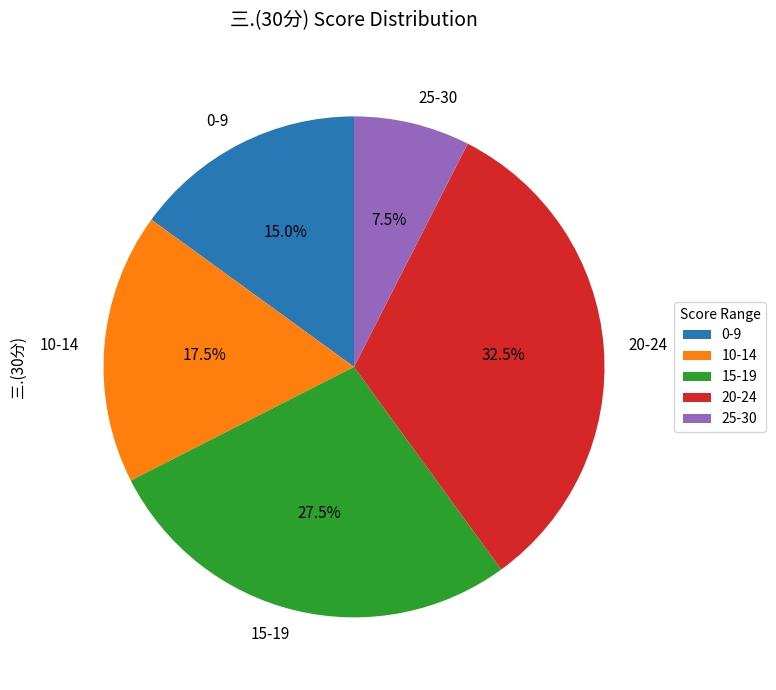

Rank the categories by value from lowest to highest.

25-30, 0-9, 10-14, 15-19, 20-24